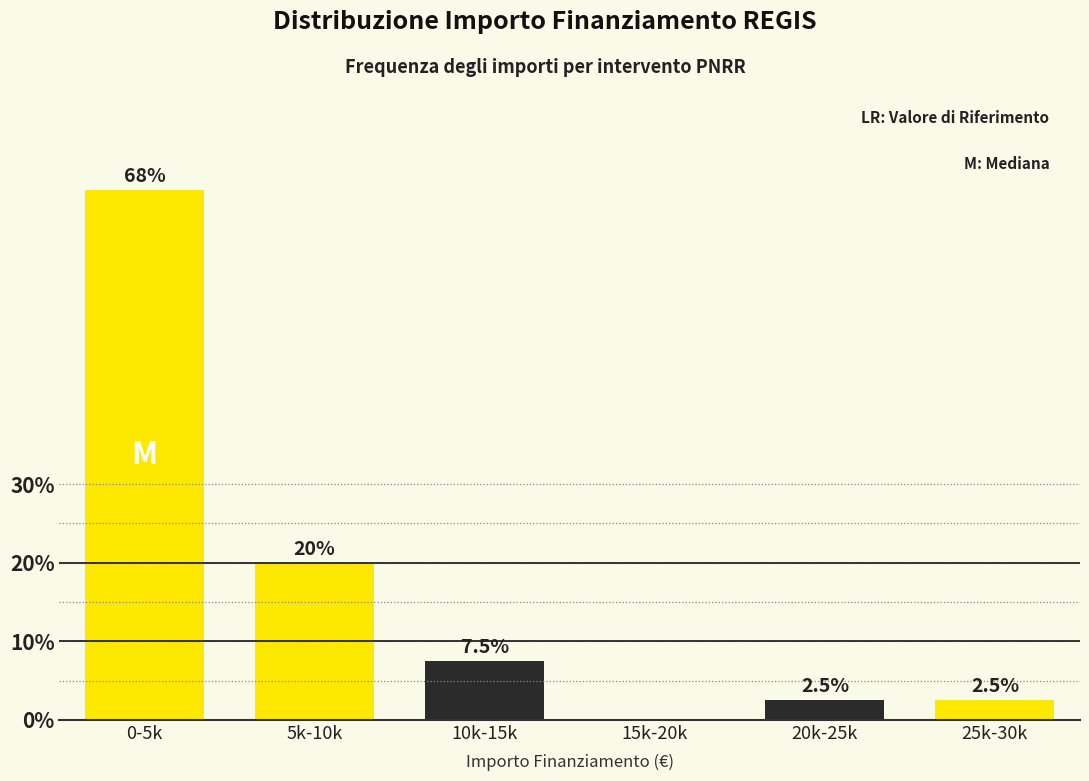

Reading right to left, transcribe all the data shown in this chart.

25k-30k=2.5	20k-25k=2.5	15k-20k=0.0	10k-15k=7.5	5k-10k=20.0	0-5k=67.5